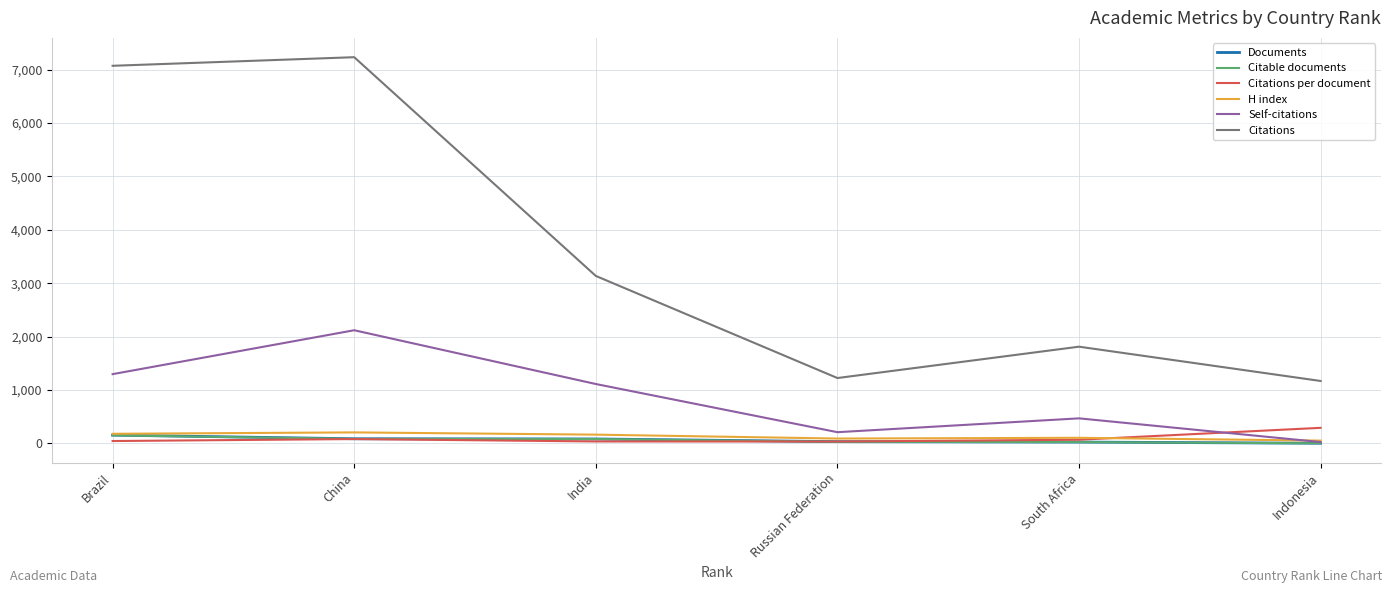

Is it true that Citations equals 1812.0 at South Africa?

True